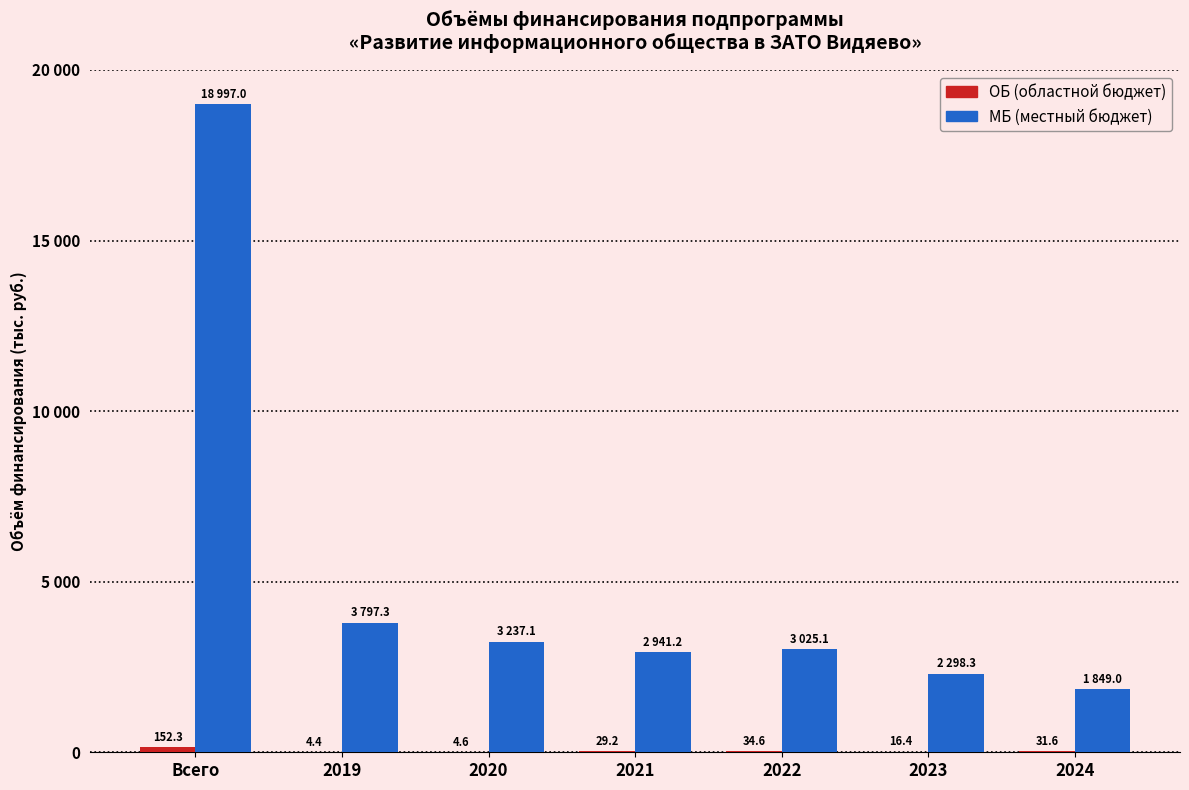

Which label corresponds to the smallest value in the chart?

2019